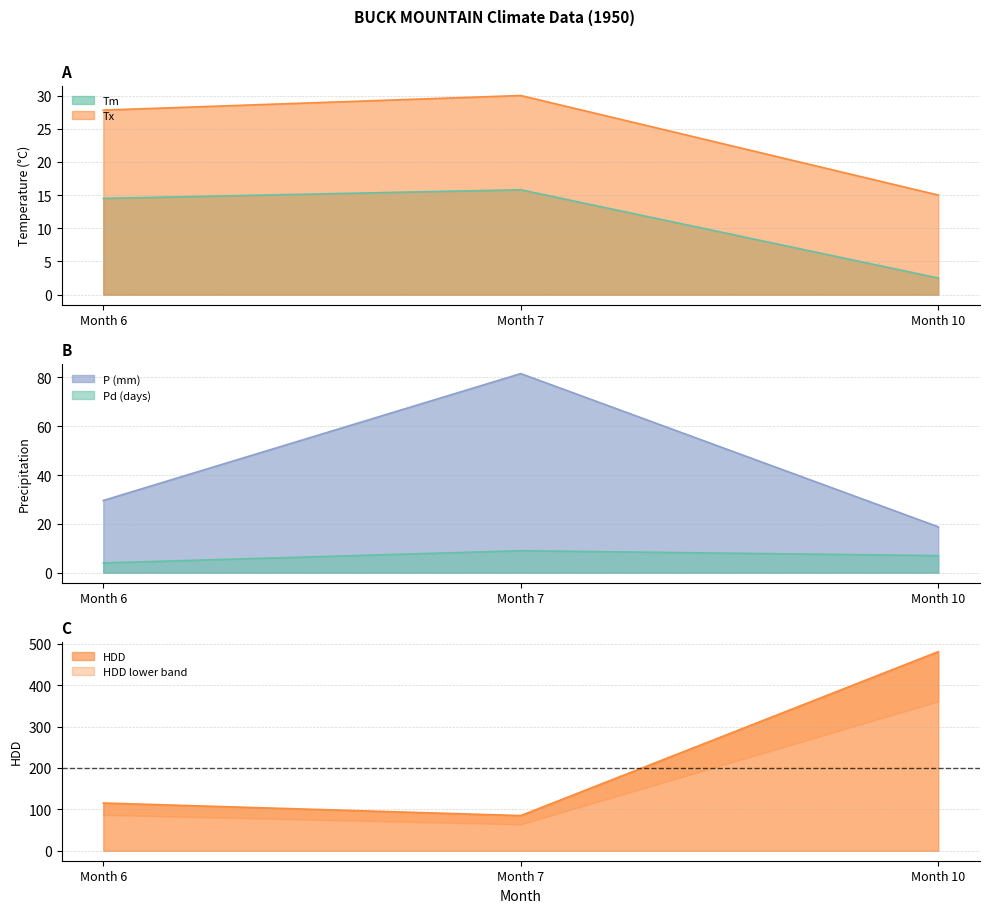

Where is Tx nearest to the value 22?

Month 6